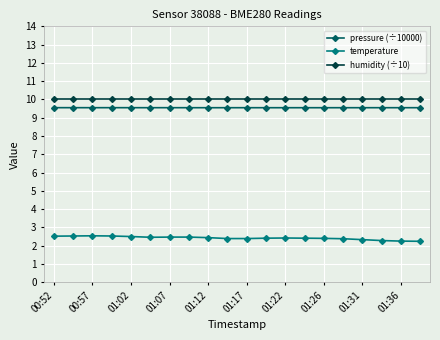

What is the maximum value for pressure (÷10000)?

9.6